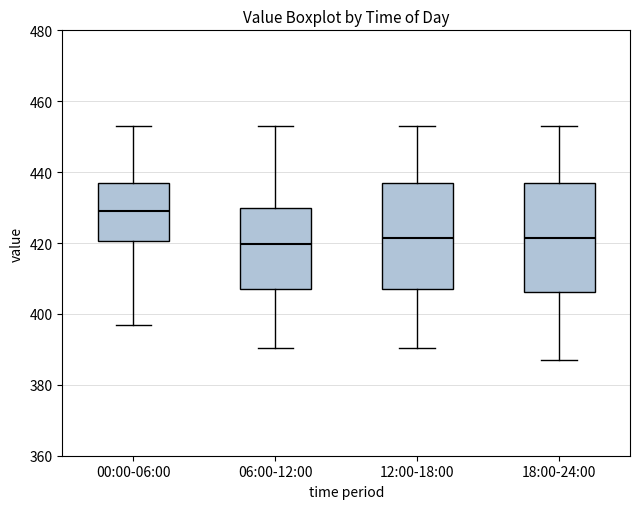

Reading left to right, read every box against the y-axis: the position of its median line, the range the box covers, and the ends of its whiskers. The values are not printed on the chart, so give them approximately, as read against the axis.

00:00-06:00: median 430, box 420 to 436, whiskers 396 to 454
06:00-12:00: median 420, box 408 to 430, whiskers 390 to 454
12:00-18:00: median 422, box 408 to 436, whiskers 390 to 454
18:00-24:00: median 422, box 406 to 436, whiskers 388 to 454